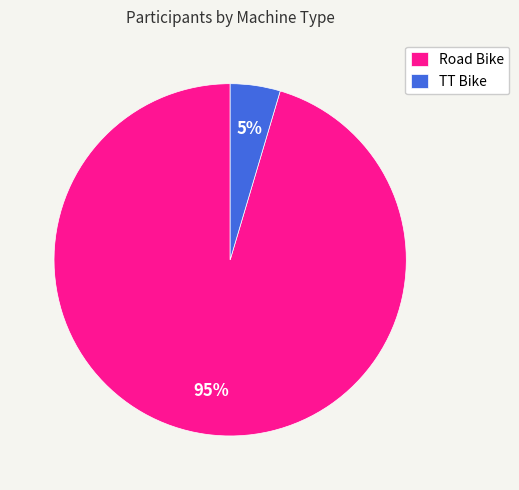

Count the number of slices in the pie.

2